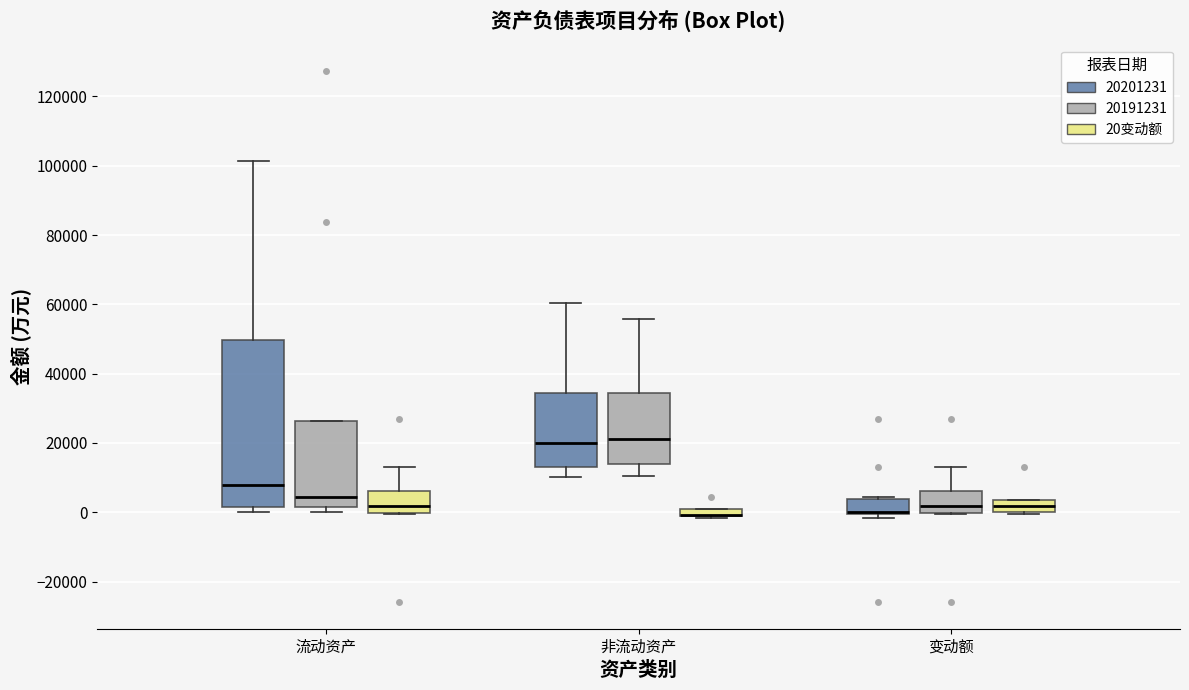

Where is the upper edge of the box for 非流动资产 (20变动额) on the y-axis? The values are not printed on the chart, so give them approximately, as read against the axis.

0